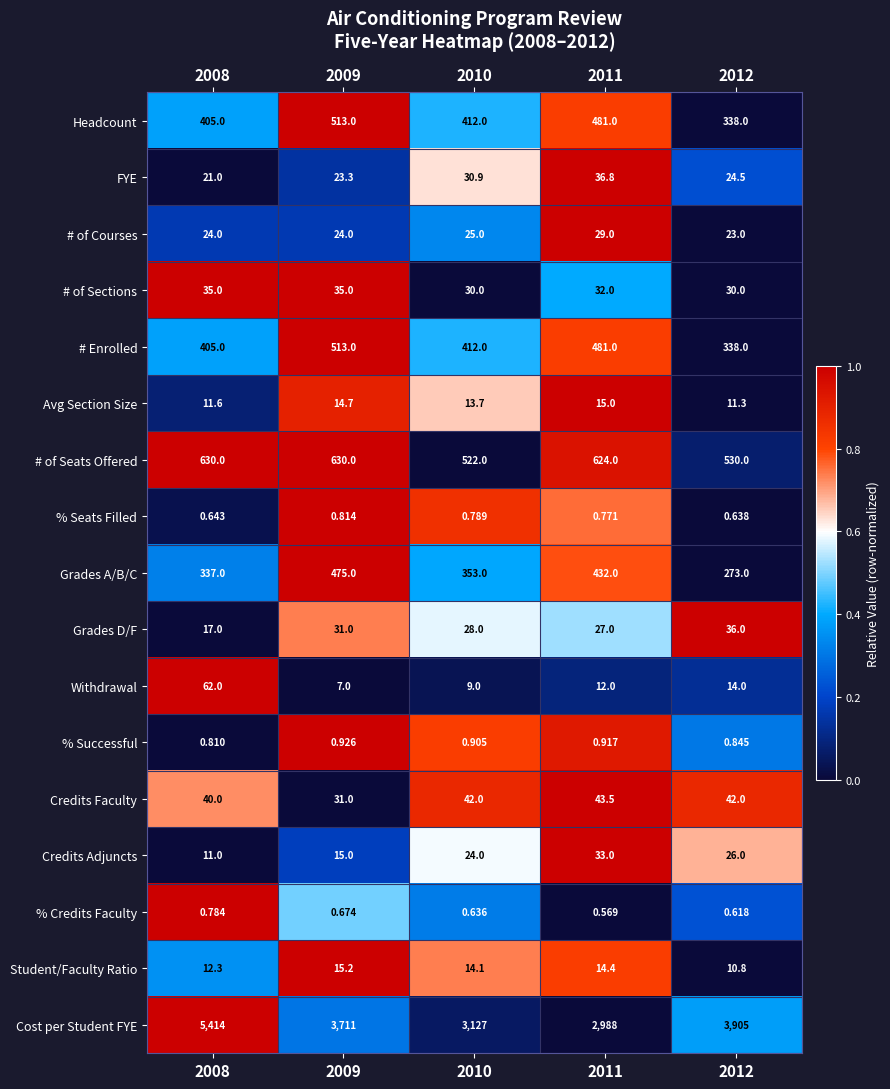

Between 2008 and 2009, which series saw the biggest shift?

Cost per Student FYE